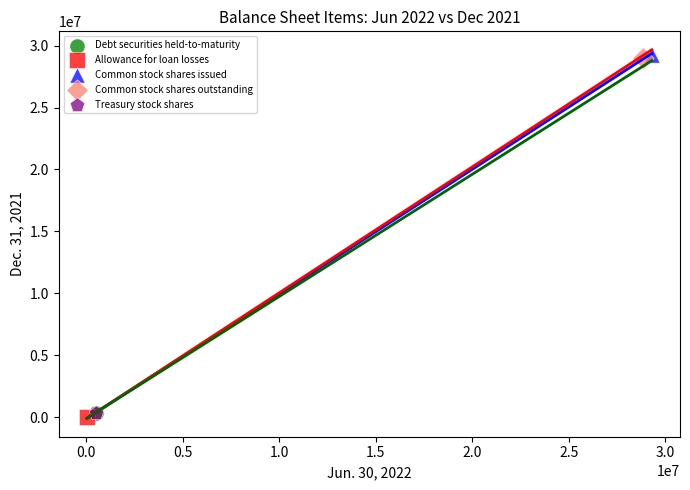

What are all the series names shown in the legend?

Debt securities held-to-maturity, Allowance for loan losses, Common stock shares issued, Common stock shares outstanding, Treasury stock shares